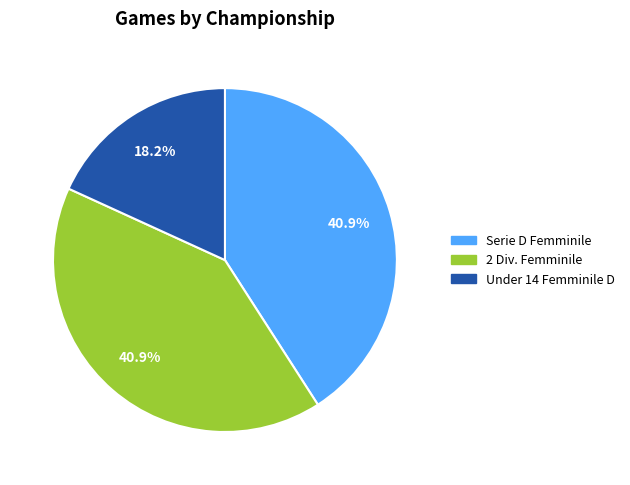

Is there a majority slice in this chart?

No